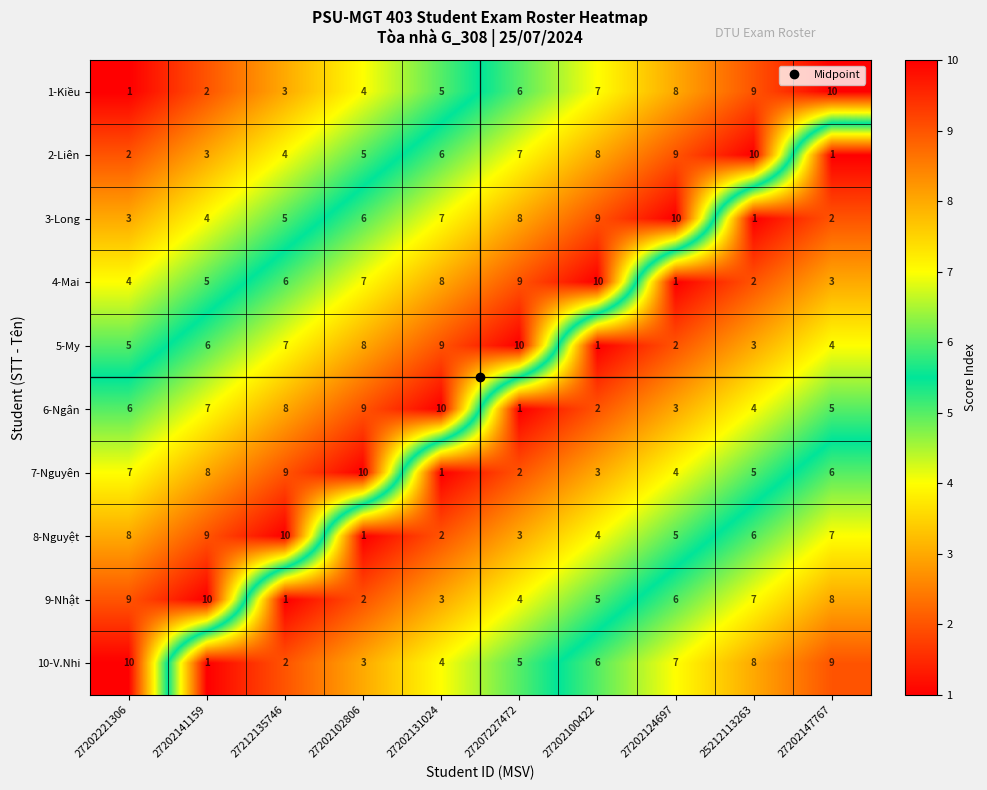

What is the difference between the highest and lowest values at 27202100422?

9